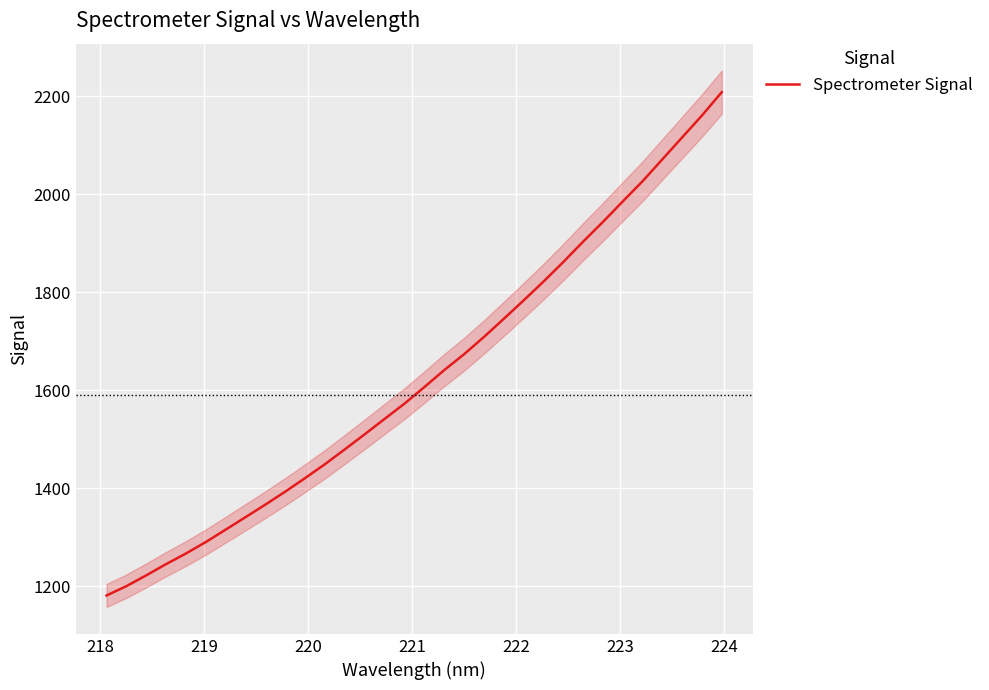

What is the maximum value for Spectrometer Signal?

2207.9